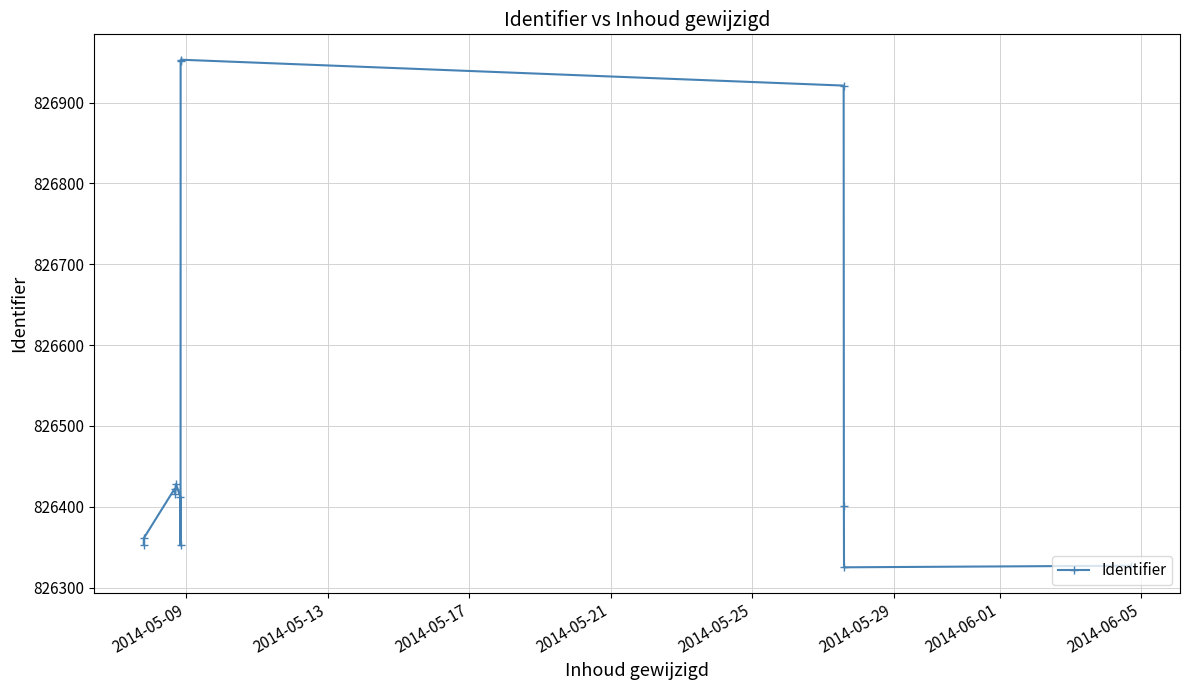

What is the difference between the maximum and minimum values?

628